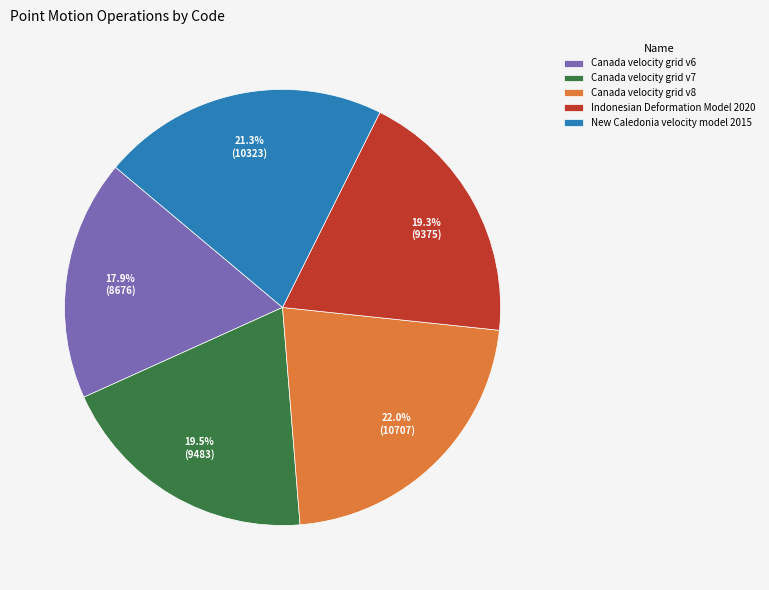

To the nearest percent, what percentage of the pie is Indonesian Deformation Model 2020?

19%